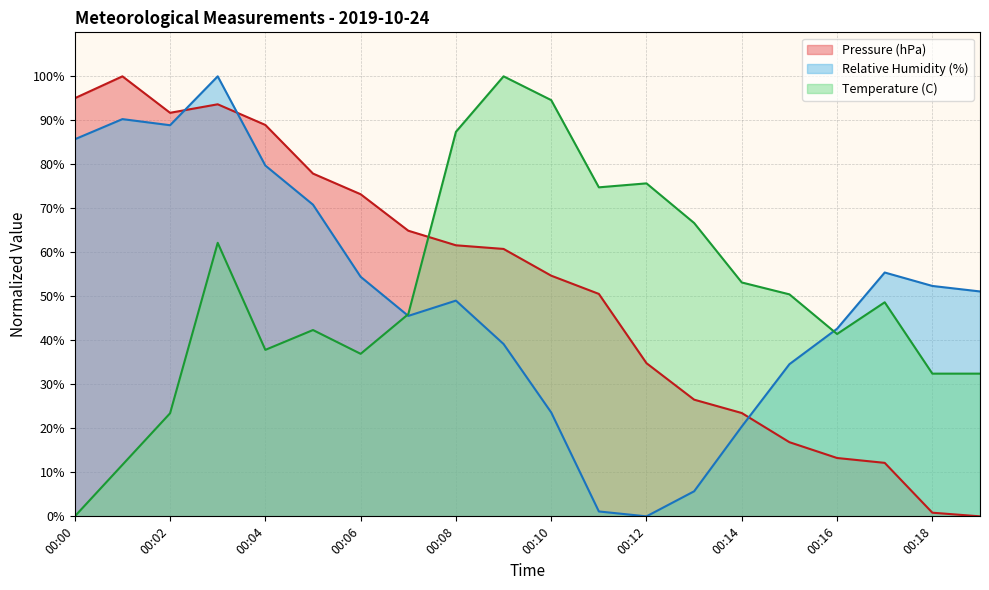

True or false: Temperature (C) and Pressure (hPa) intersect in this chart.

True